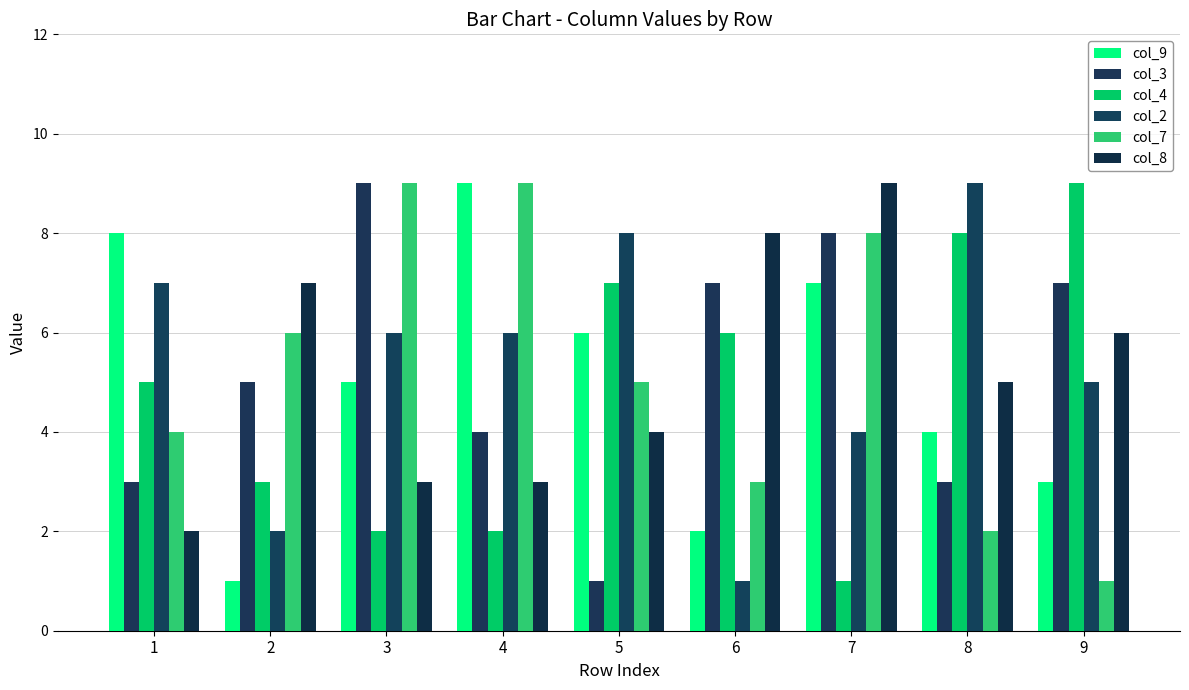

Are the bars grouped side by side (vs. stacked)?

Yes